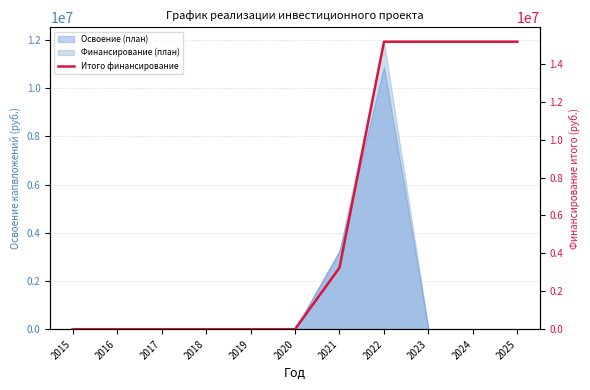

What is the difference between the values at 2025 and 2016?

15171614